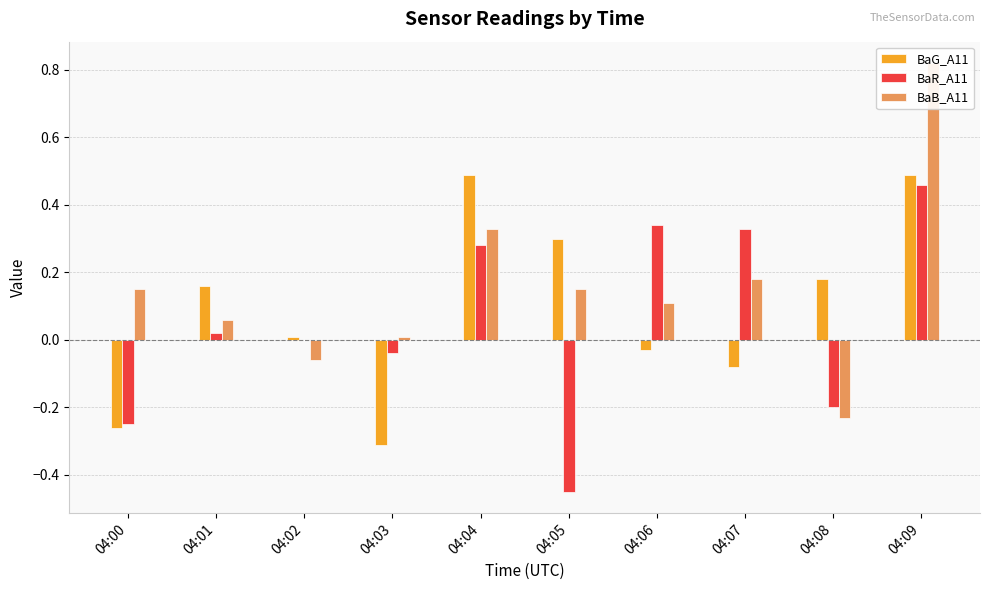

What are all the series names shown in the legend?

BaG_A11, BaR_A11, BaB_A11